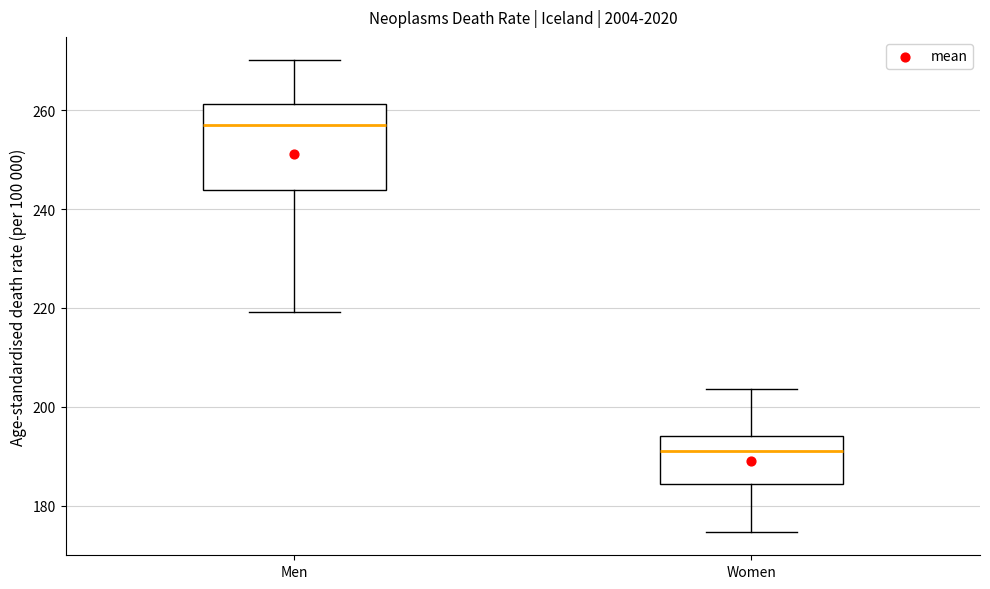

Comparing the boxes themselves (not the whiskers), which one is the tallest?

Men